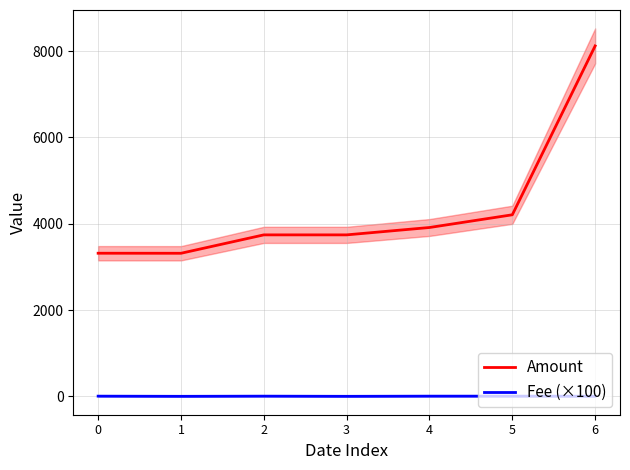

How many series are shown in this chart?

2